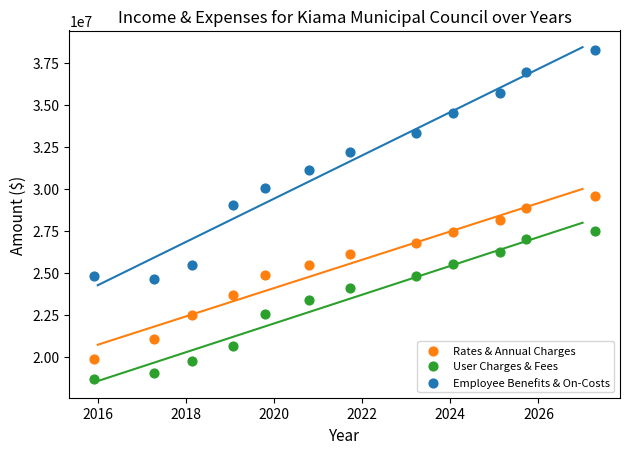

Which series has the largest Y range (max minus min)?

Employee Benefits & On-Costs